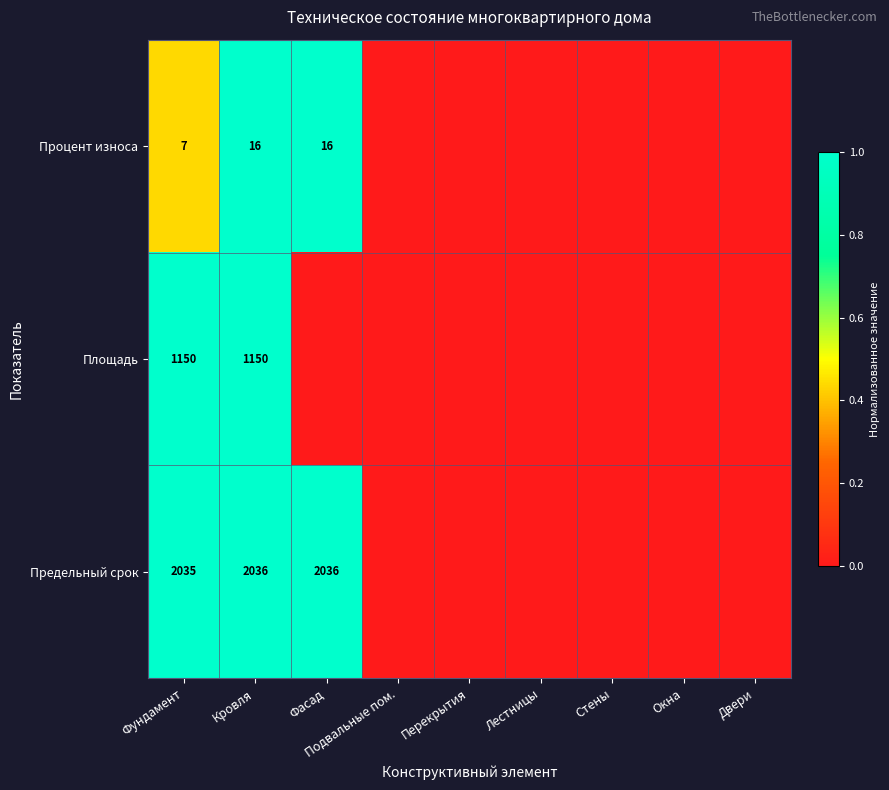

What is the difference between the highest and lowest values at Кровля?

2020